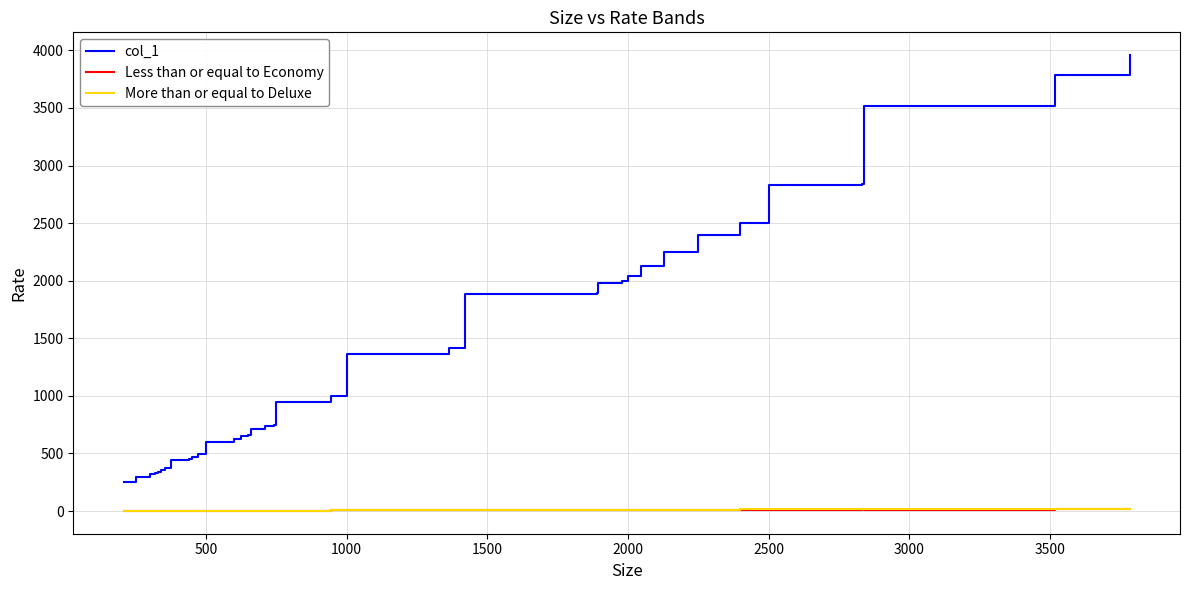

How many lines are shown in the chart?

3